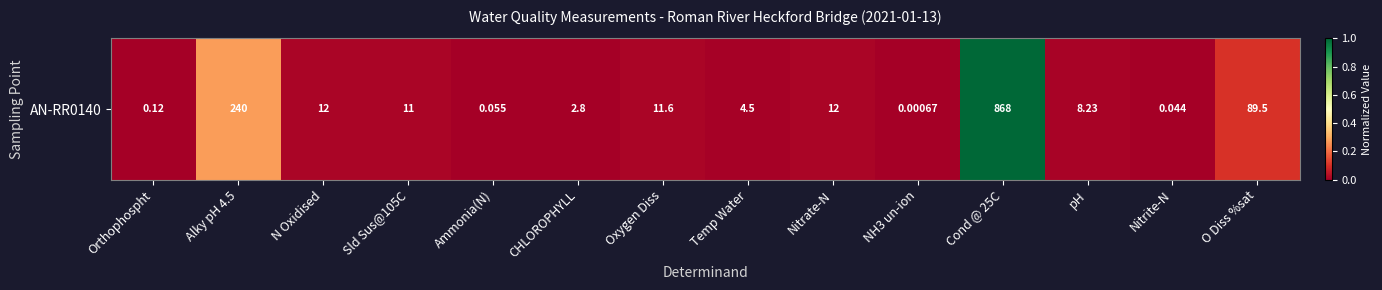

What is the difference between the second highest and second lowest values?

0.3